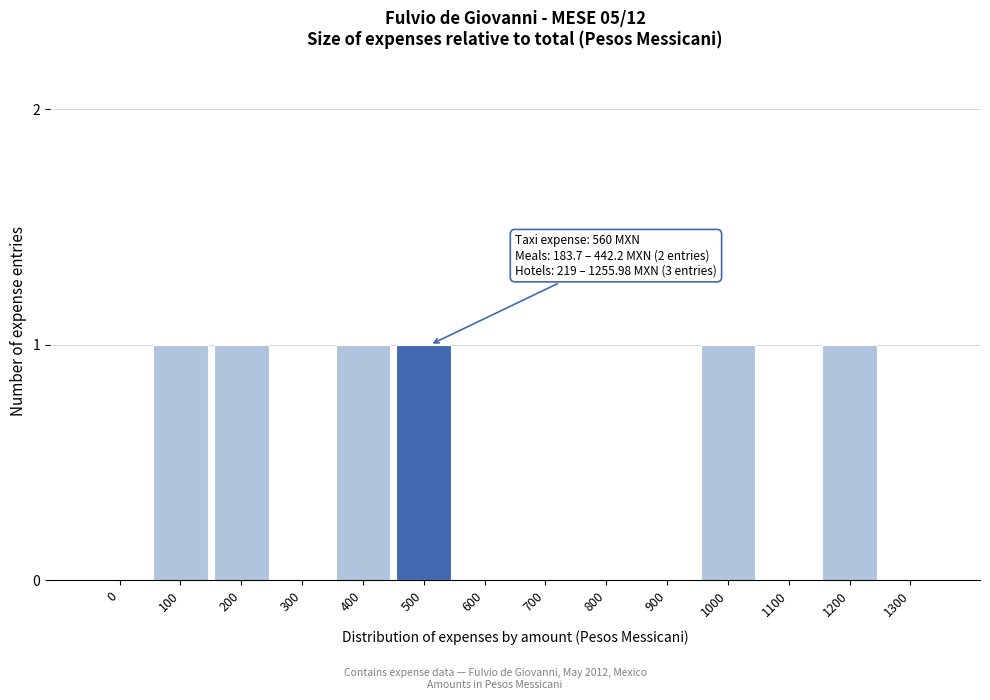

Reading left to right, transcribe all the data shown in this chart.

0=0	100=1	200=1	300=0	400=1	500=1	600=0	700=0	800=0	900=0	1000=1	1100=0	1200=1	1300=0